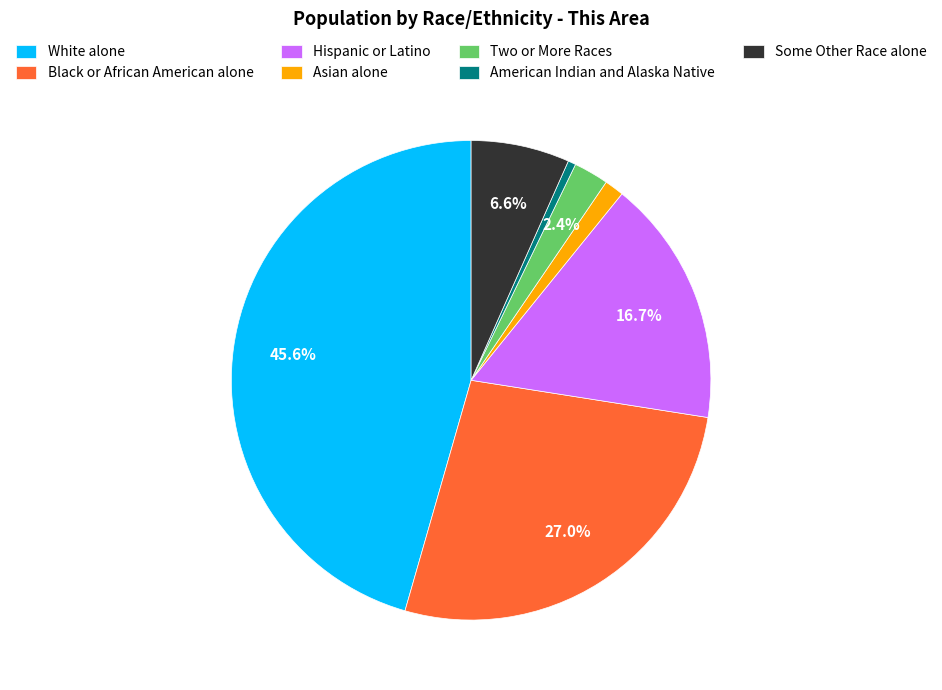

Rank the categories by value from highest to lowest.

White alone, Black or African American alone, Hispanic or Latino, Some Other Race alone, Two or More Races, Asian alone, American Indian and Alaska Native